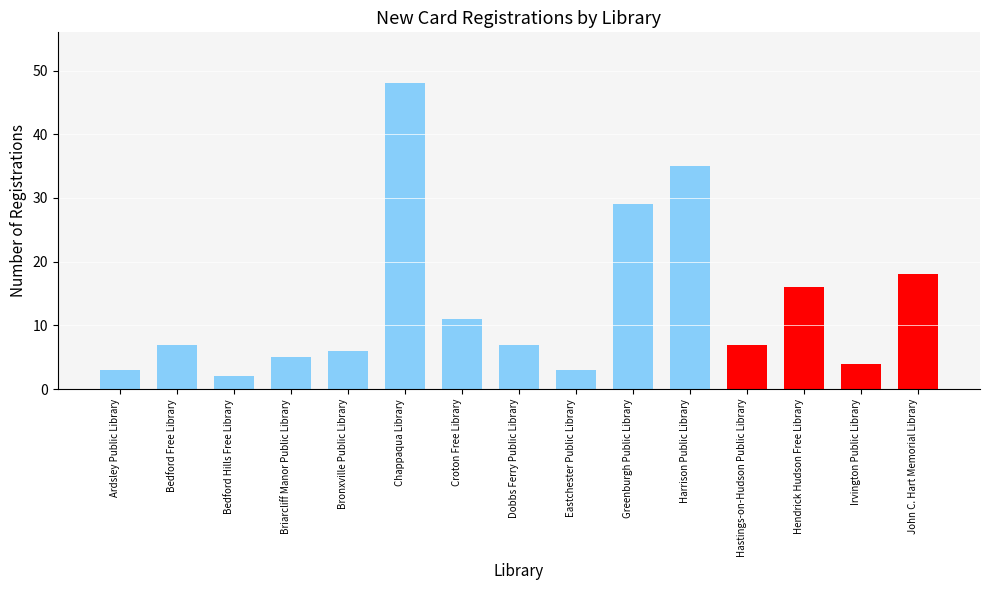

What is the average value?

13